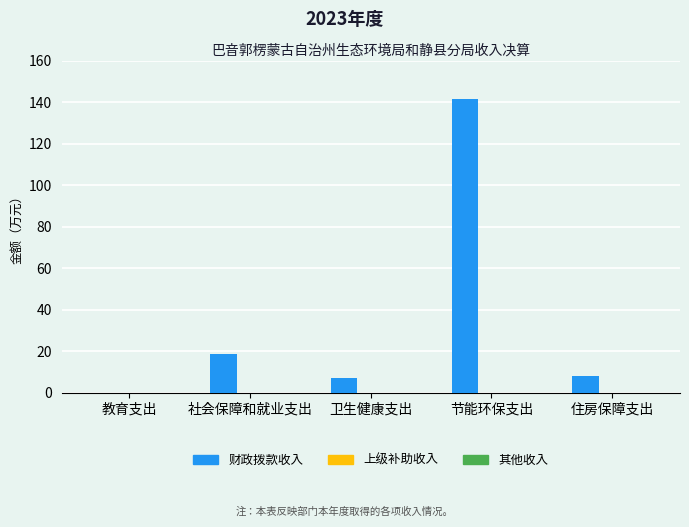

Reading right to left, transcribe all the data shown in this chart.

住房保障支出=8.1	节能环保支出=141.5	卫生健康支出=7.3	社会保障和就业支出=18.7	教育支出=0.2